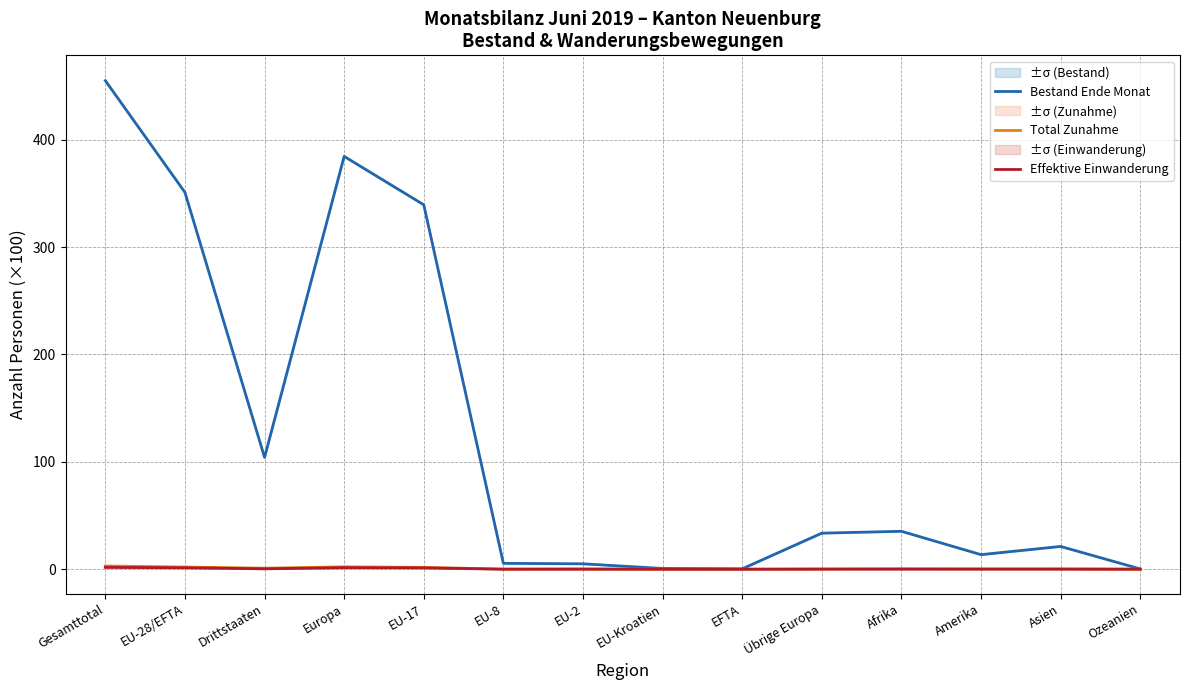

True or false: Bestand Ende Monat has more than 1 points higher than both neighbors.

True